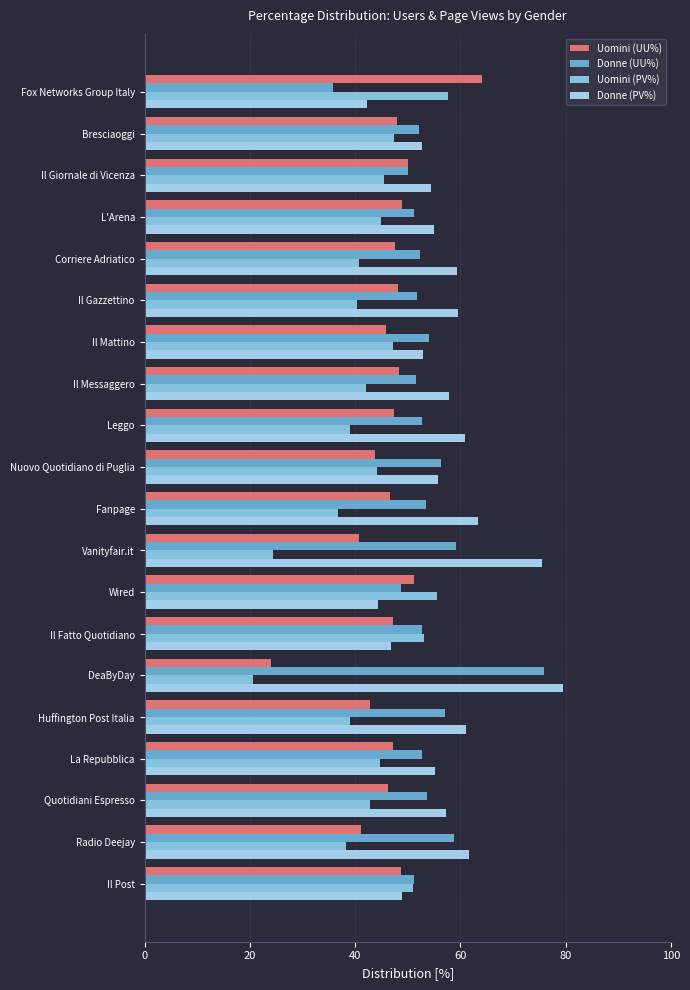

What is the difference between the maximum and minimum values in the Donne (UU%) series?

40.1